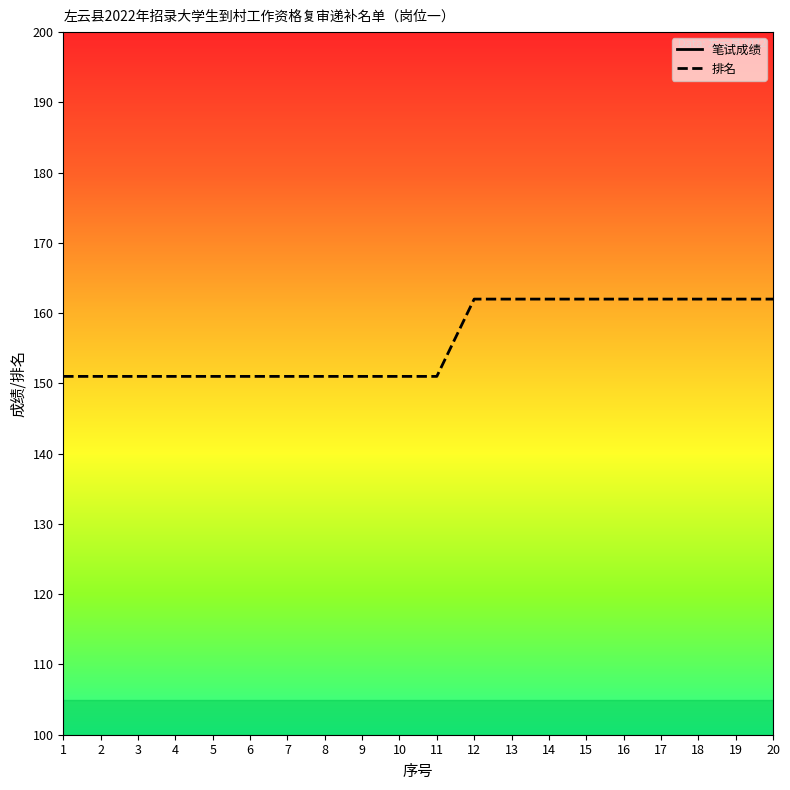

The value of 笔试成绩 at 17 is 162. True or false?

True